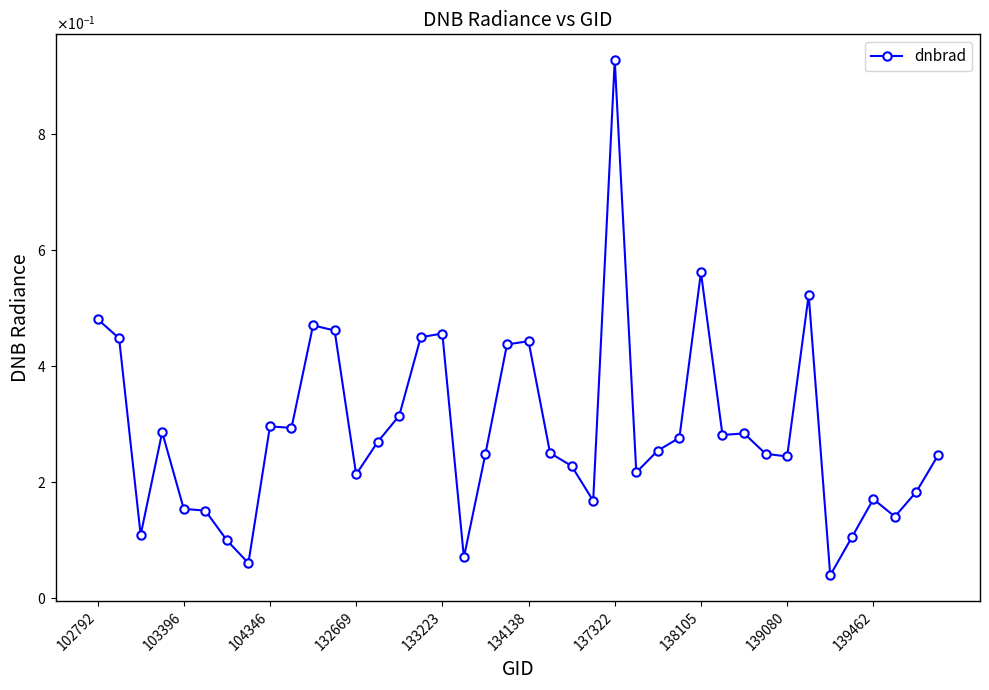

Which category has the highest value across all series?

137322